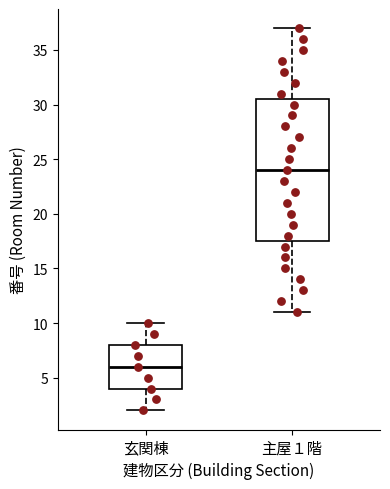

Where is the upper edge of the box for 玄関棟 on the y-axis? The values are not printed on the chart, so give them approximately, as read against the axis.

8.0